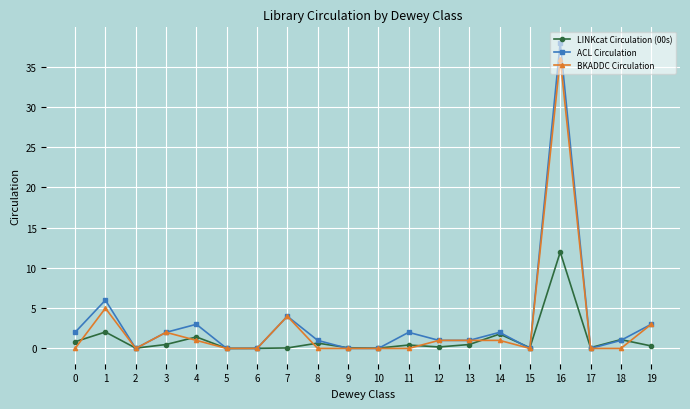

Where is the first local minimum for ACL Circulation?

2